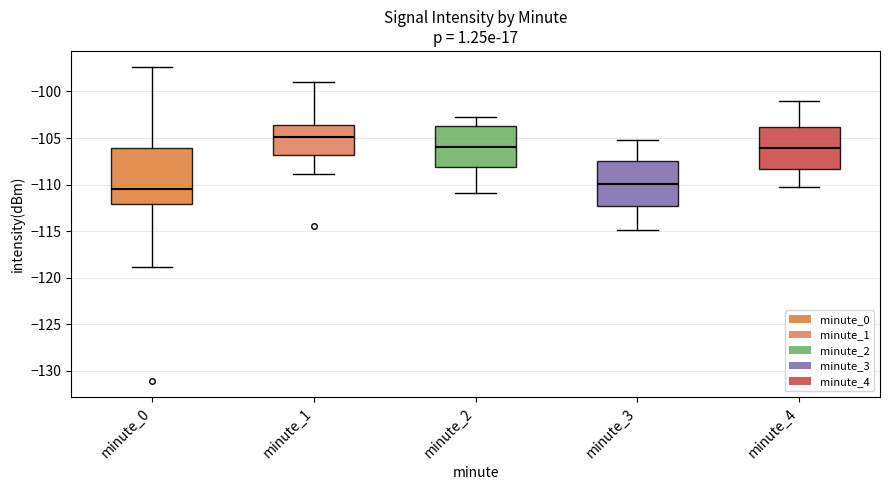

Which box is the tallest, from its lower edge to its upper edge?

minute_0